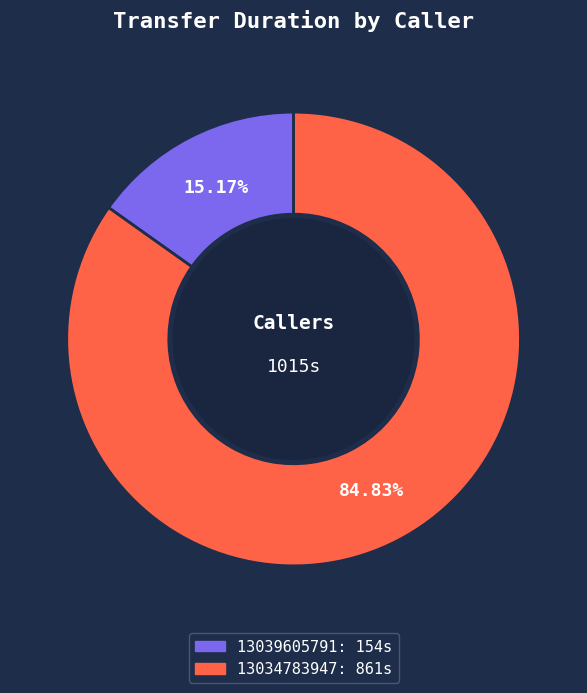

How many slices are in this pie chart?

2